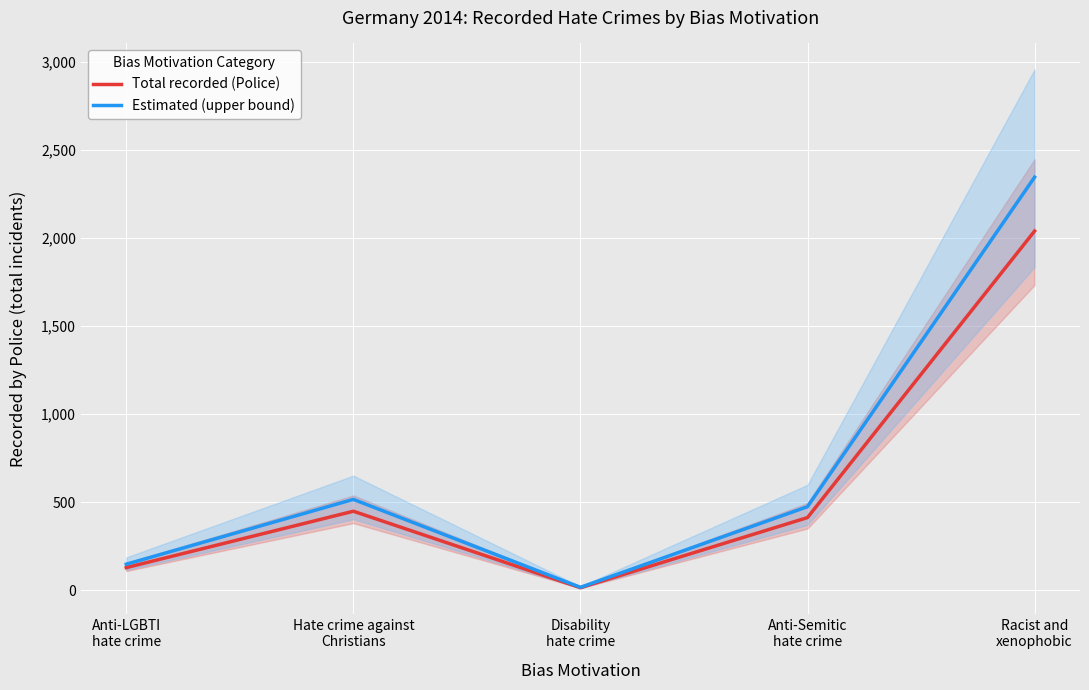

What is the highest value of the Estimated (upper bound) series?

2344.8